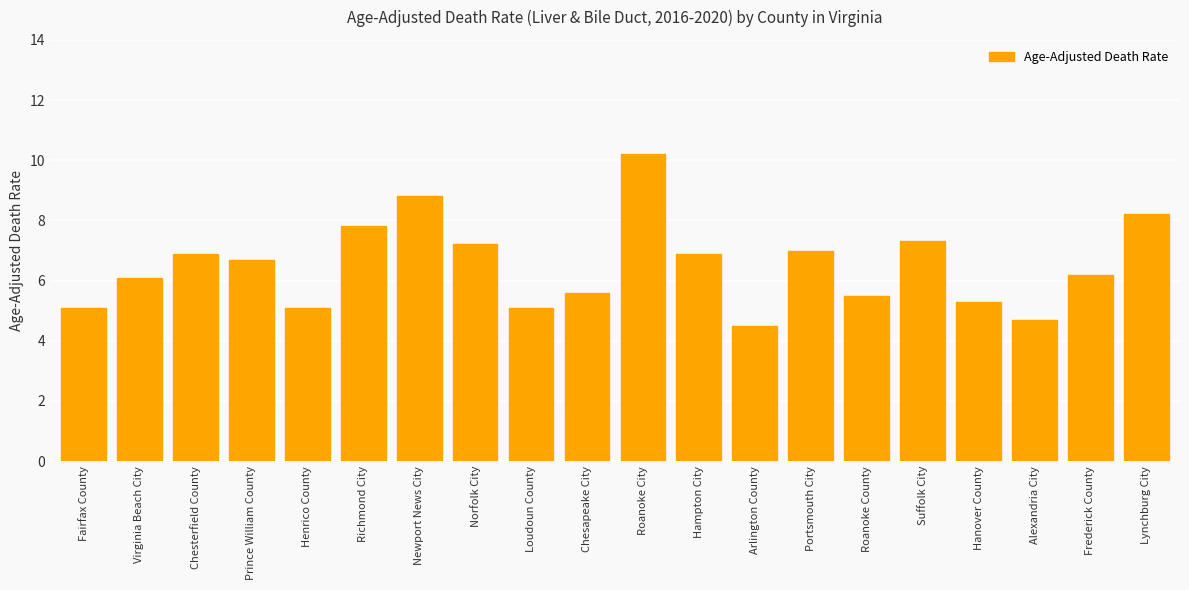

Reading right to left, what are all the values shown in this chart?

8.2	6.2	4.7	5.3	7.3	5.5	7.0	4.5	6.9	10.2	5.6	5.1	7.2	8.8	7.8	5.1	6.7	6.9	6.1	5.1